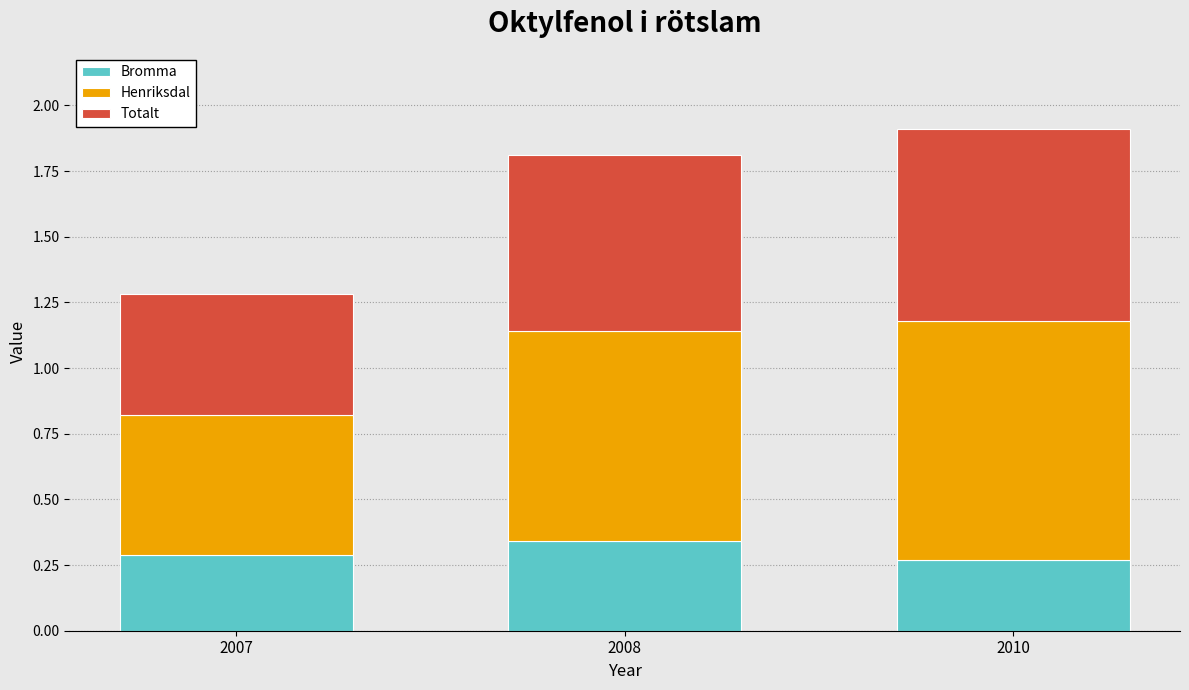

What is the sum of the Bromma values at 2008 and 2007?

0.6